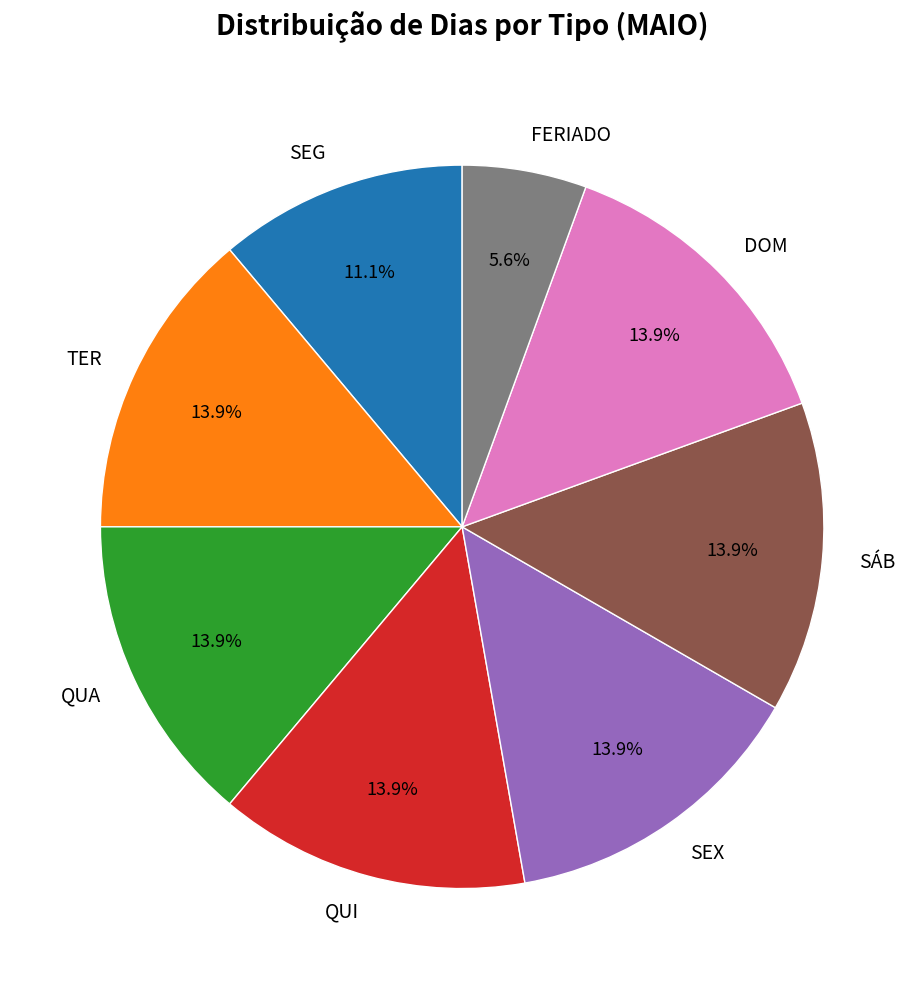

Count the number of slices in the pie.

8